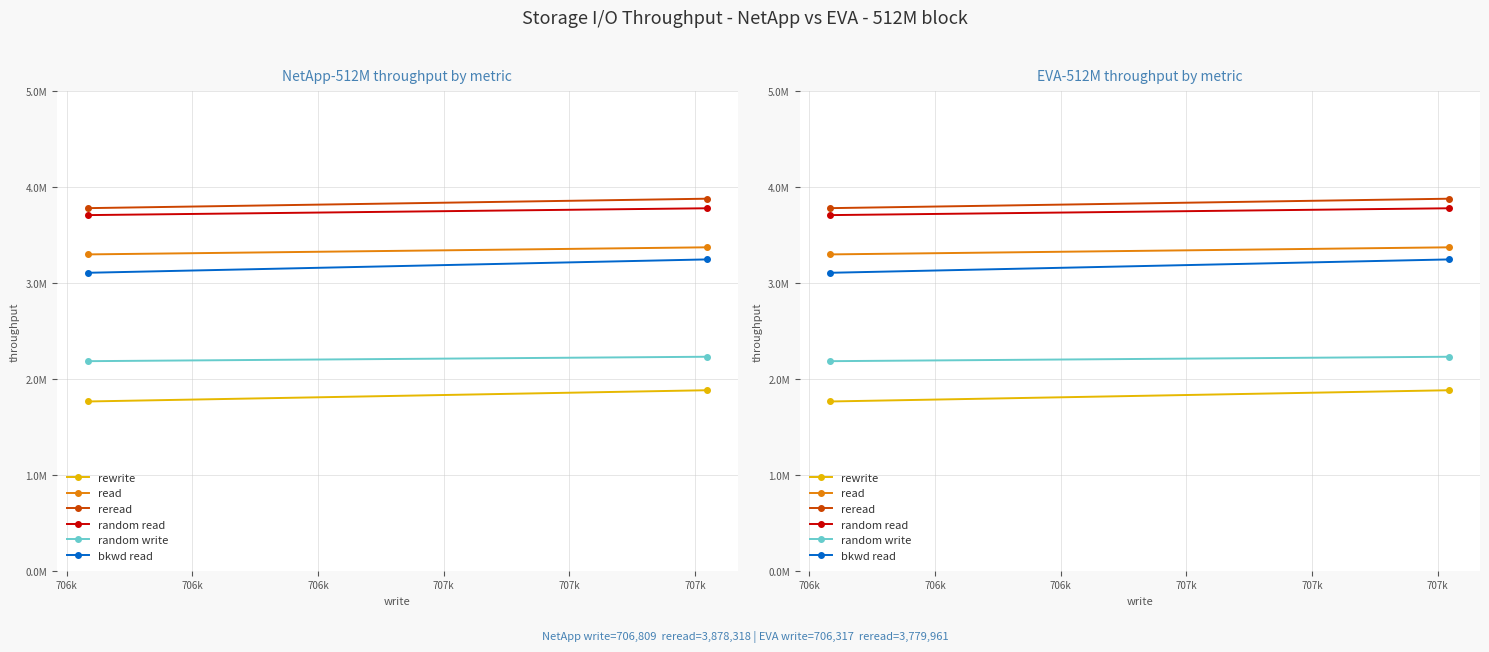

Reading left to right, list all the values displayed in this chart.

rewrite: 1881557.6	1764446.9
read: 3371506.5	3297687.0
reread: 3878318.1	3779961.4
random read: 3778575.8	3707356.3
random write: 2230703.1	2184659.7
bkwd read: 3245324.6	3106084.2